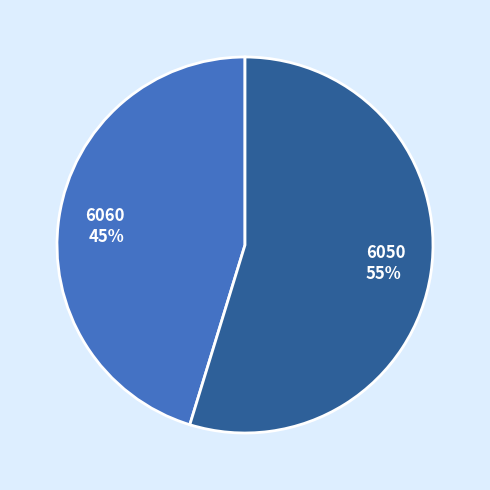

To the nearest percent, what portion does 6050 represent?

55%